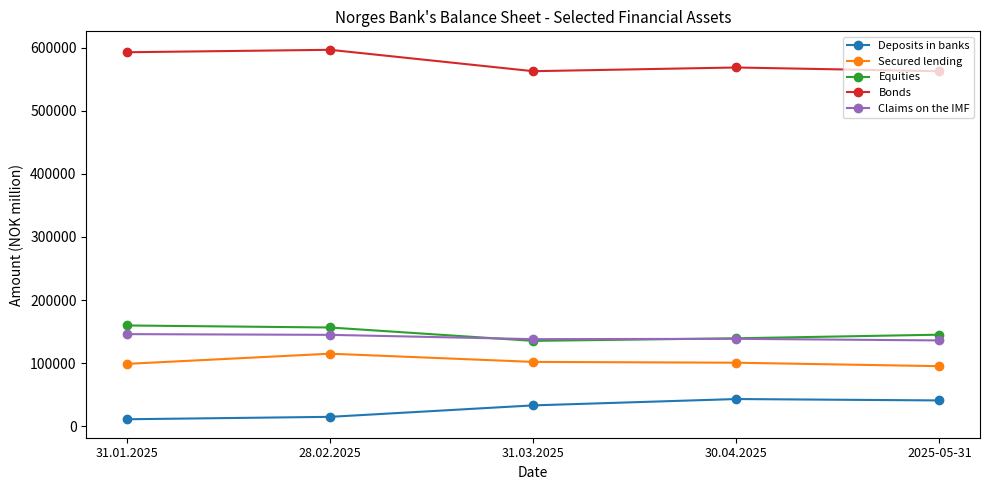

How many distinct data groups are displayed?

5